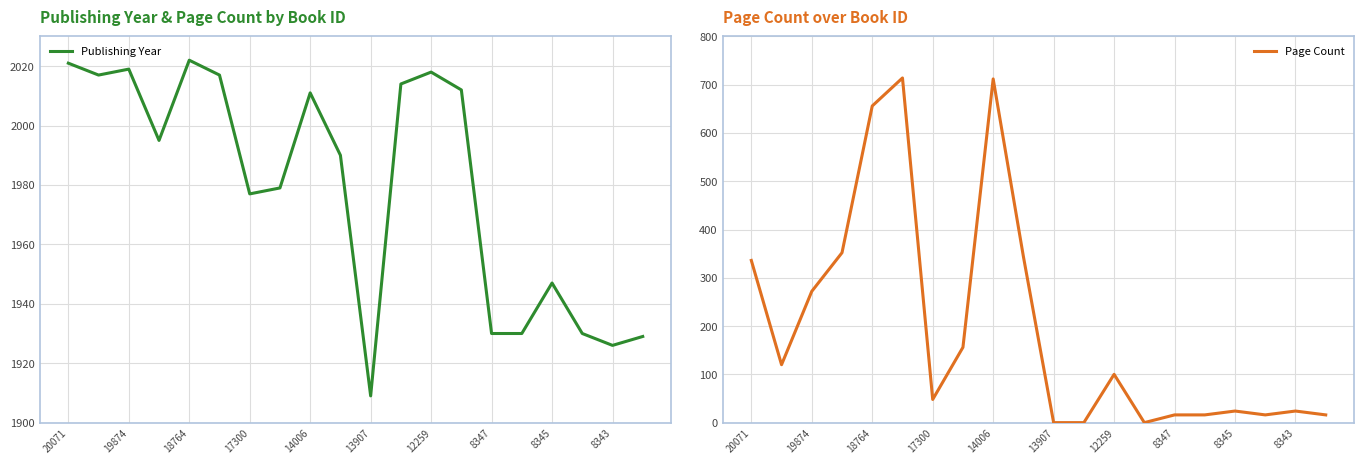

At which label is Publishing Year closest to 1965?

17300